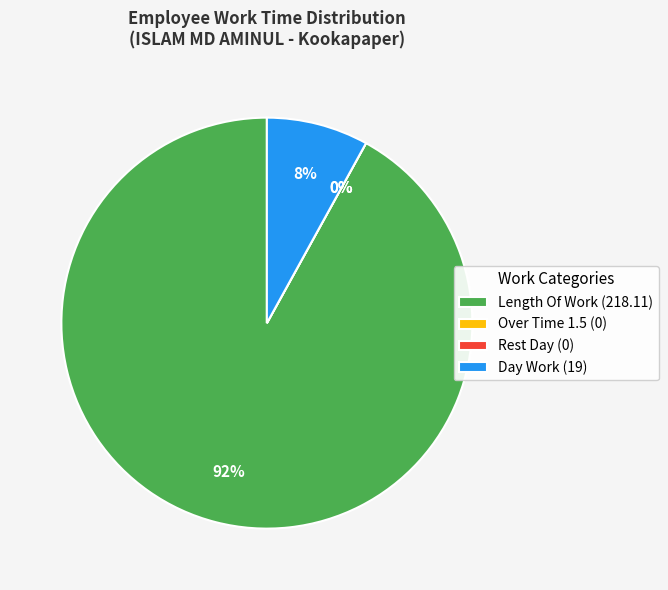

What is the smallest slice in the pie chart?

Over Time 1.5